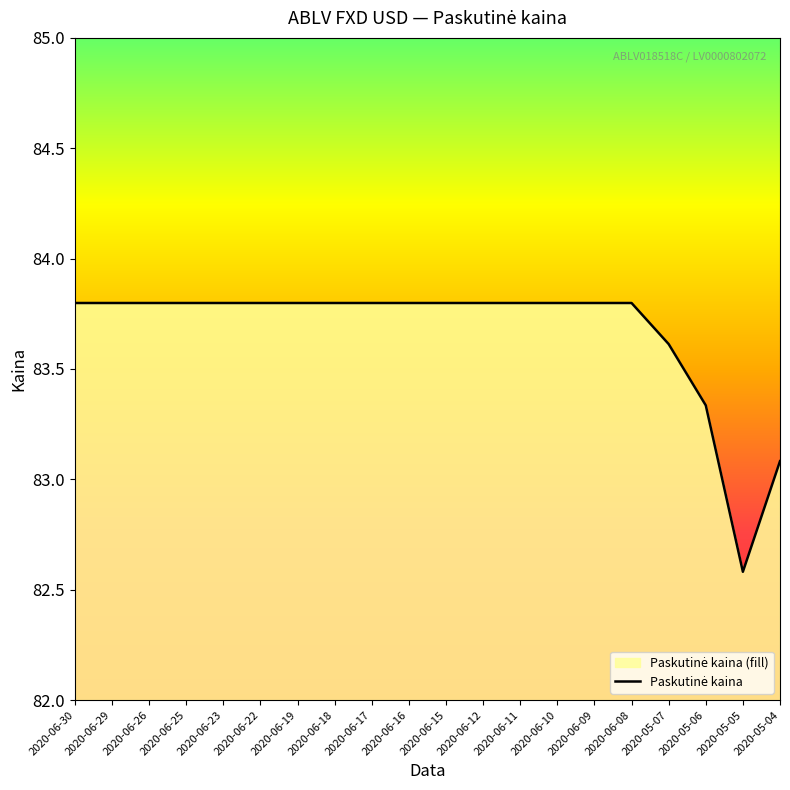

What position from the right is 2020-06-11?

8